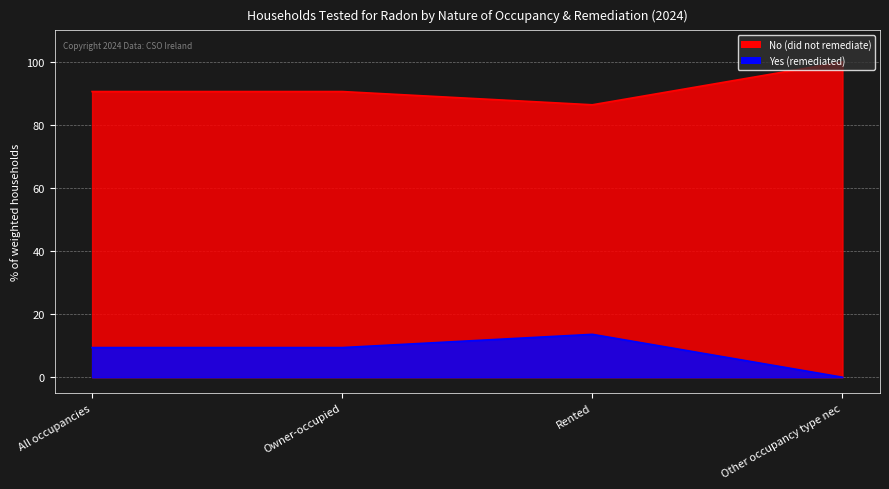

What is the average value of the Yes (remediated) series?

8.1